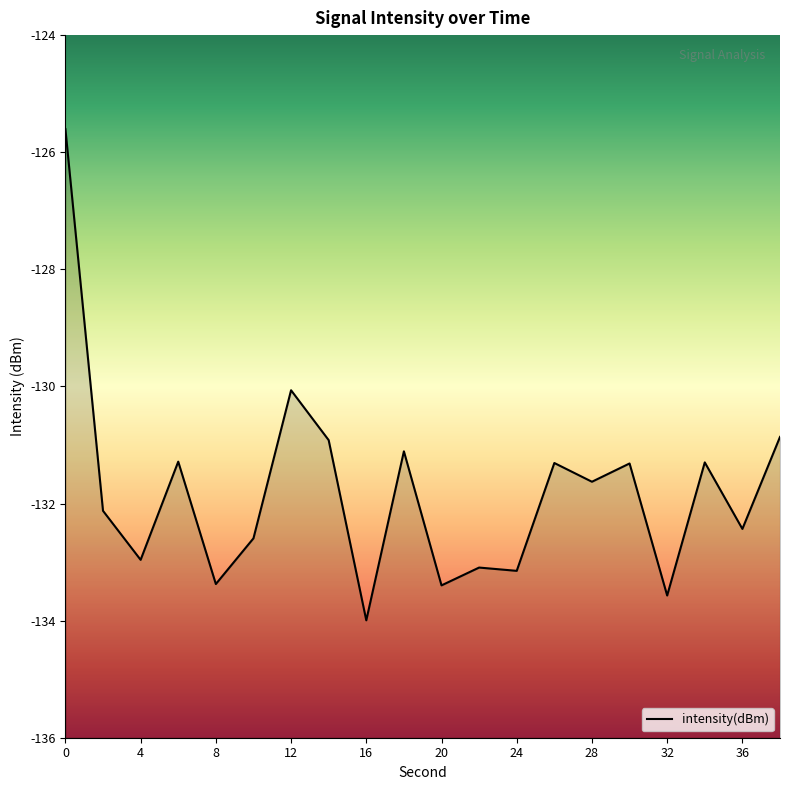

At which category does the data reach its first local valley?

4